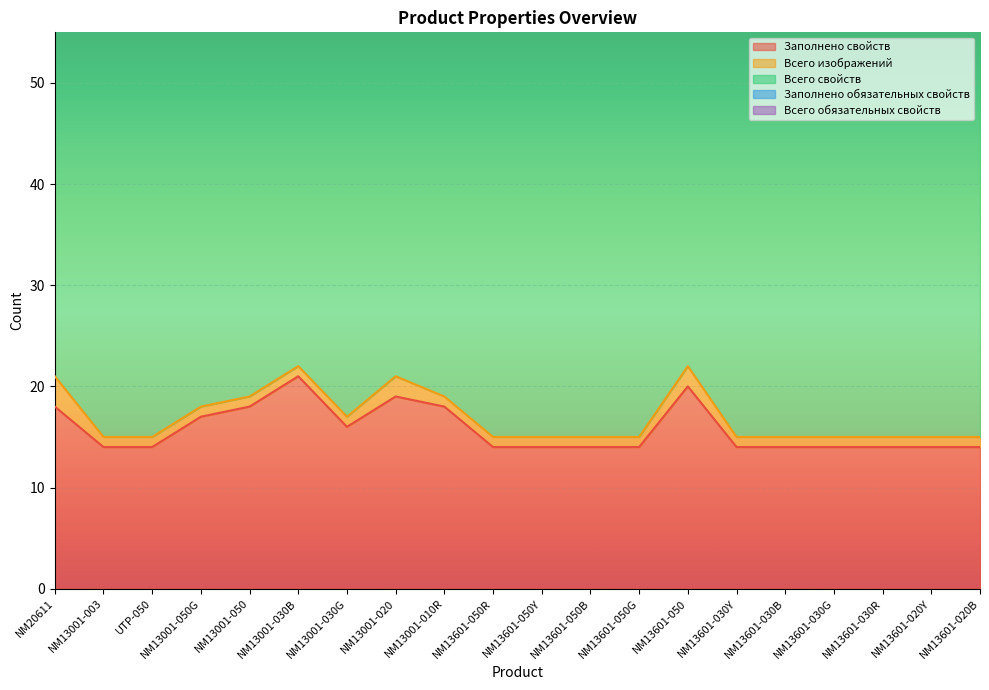

What is the value of the Всего свойств point at the 18th from the left?

47